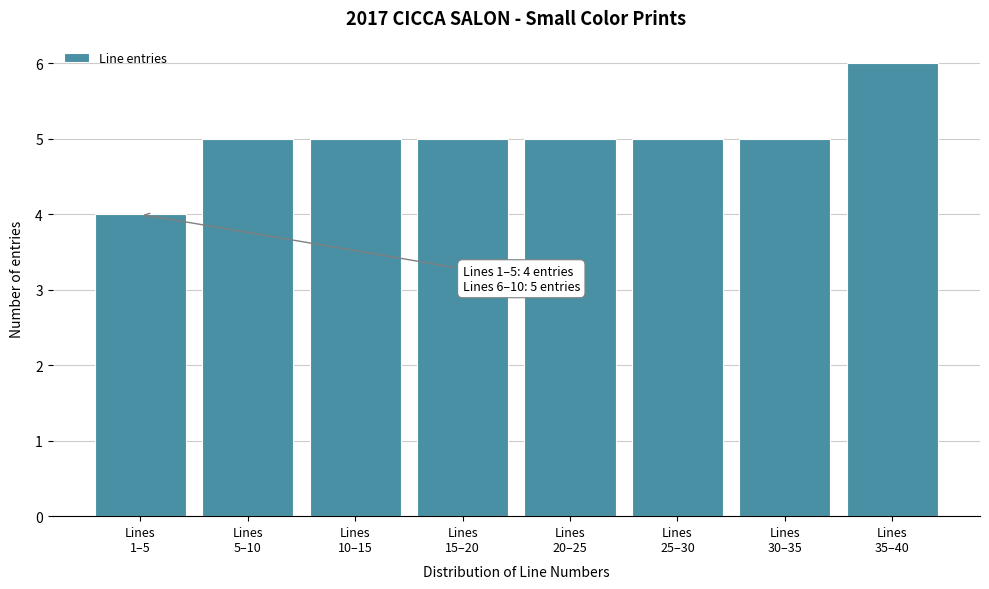

Reading left to right, transcribe all the data shown in this chart.

4	5	5	5	5	5	5	6